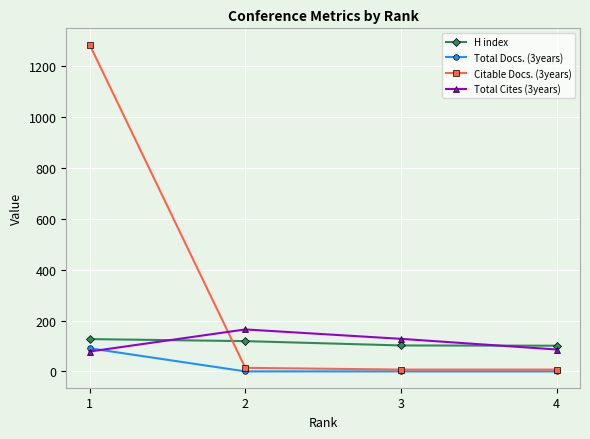

What are all the series names shown in the legend?

H index, Total Docs. (3years), Citable Docs. (3years), Total Cites (3years)